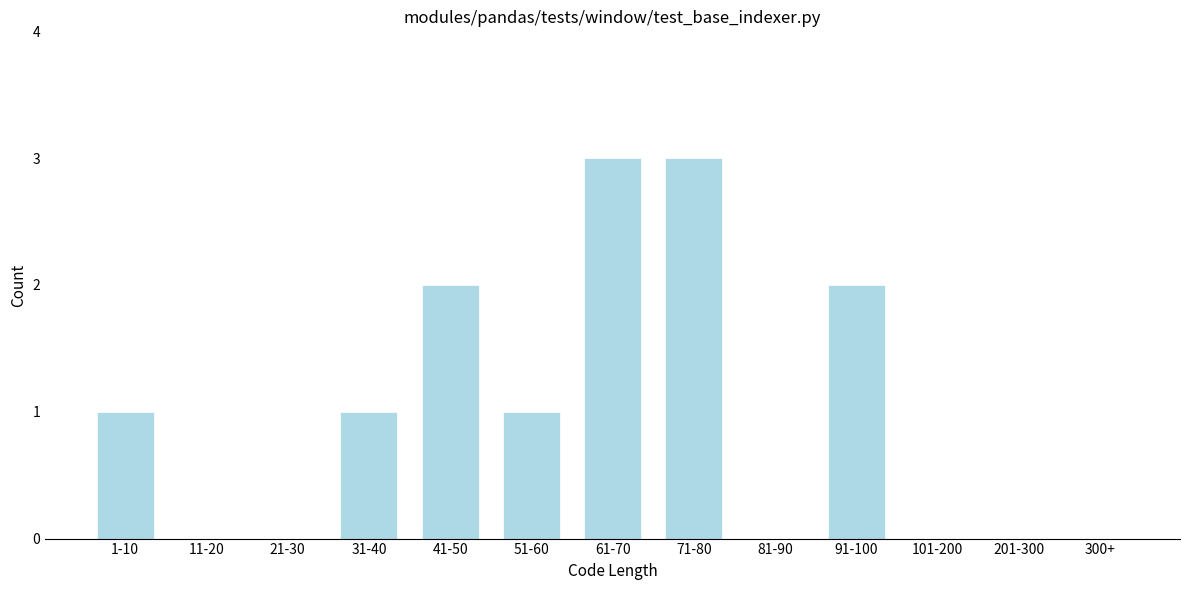

Reading right to left, list all the values displayed in this chart.

300+=0	201-300=0	101-200=0	91-100=2	81-90=0	71-80=3	61-70=3	51-60=1	41-50=2	31-40=1	21-30=0	11-20=0	1-10=1